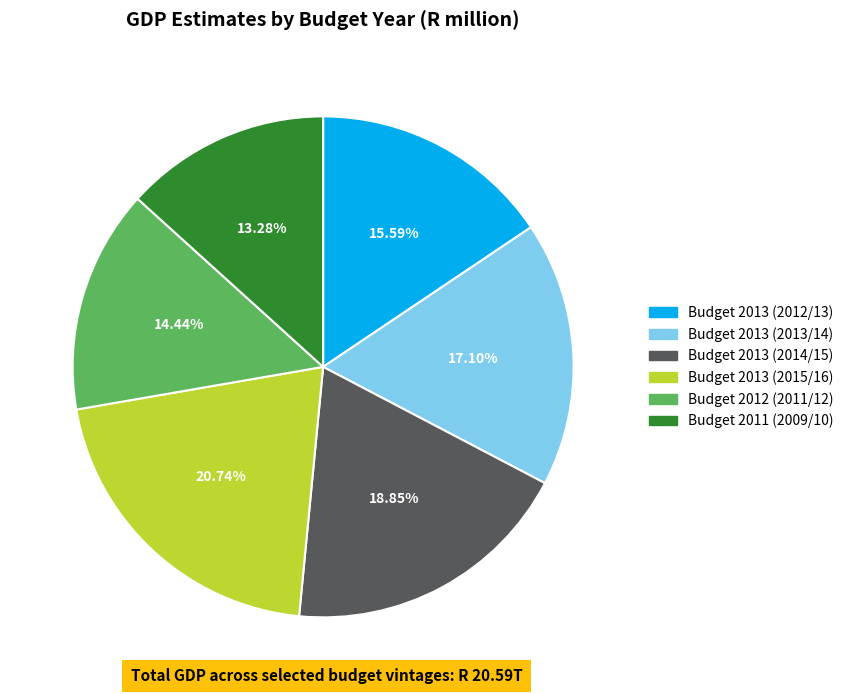

What percentage is the Budget 2011 (2009/10) slice, to the nearest percent?

13%